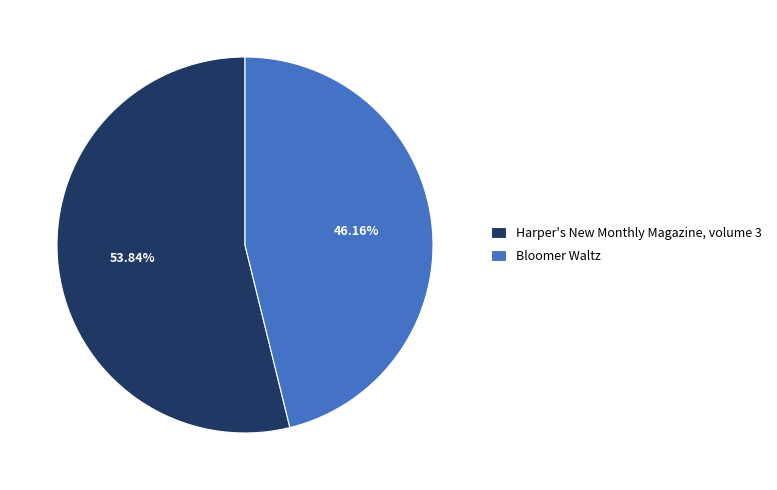

Between Harper's New Monthly Magazine, volume 3 and Bloomer Waltz, which is larger?

Harper's New Monthly Magazine, volume 3